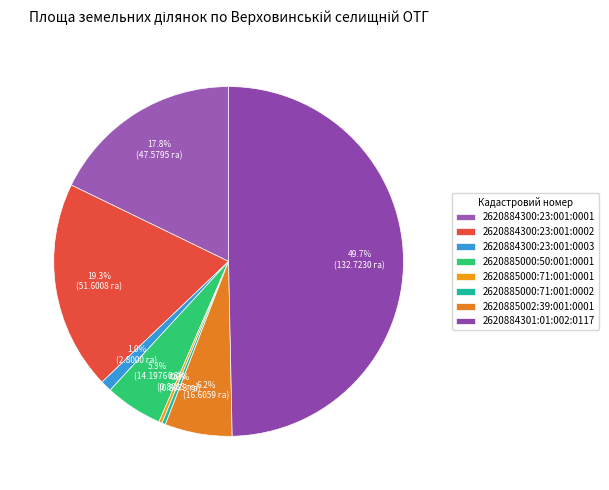

To the nearest percent, what is the difference between the largest and smallest slice percentages?

49%